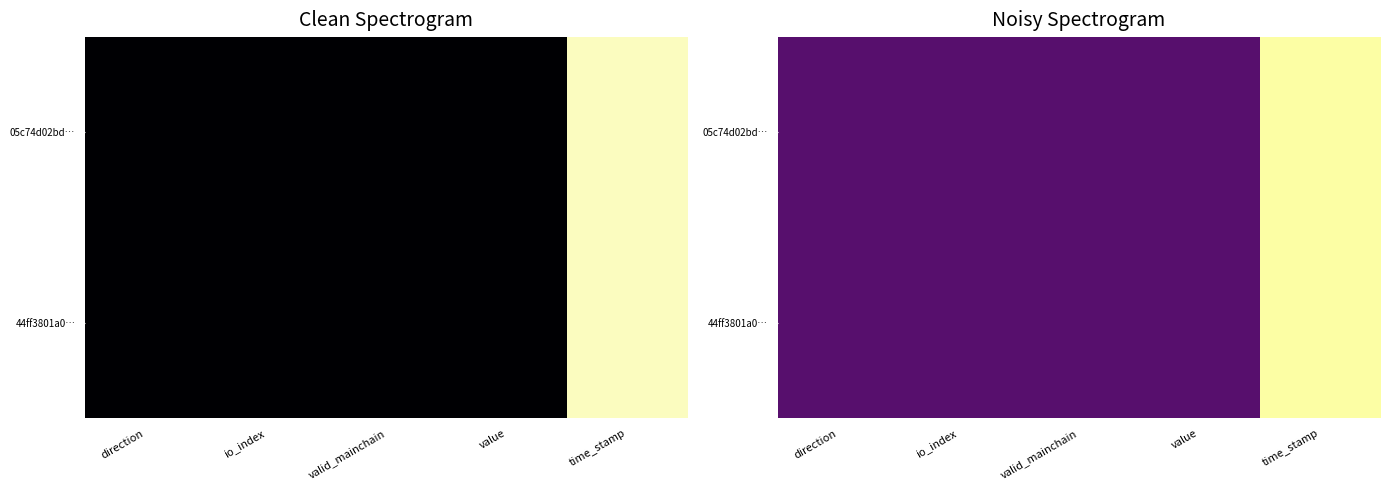

At time_stamp, list the series in order from largest to smallest.

05c74d02bd…, 44ff3801a0…